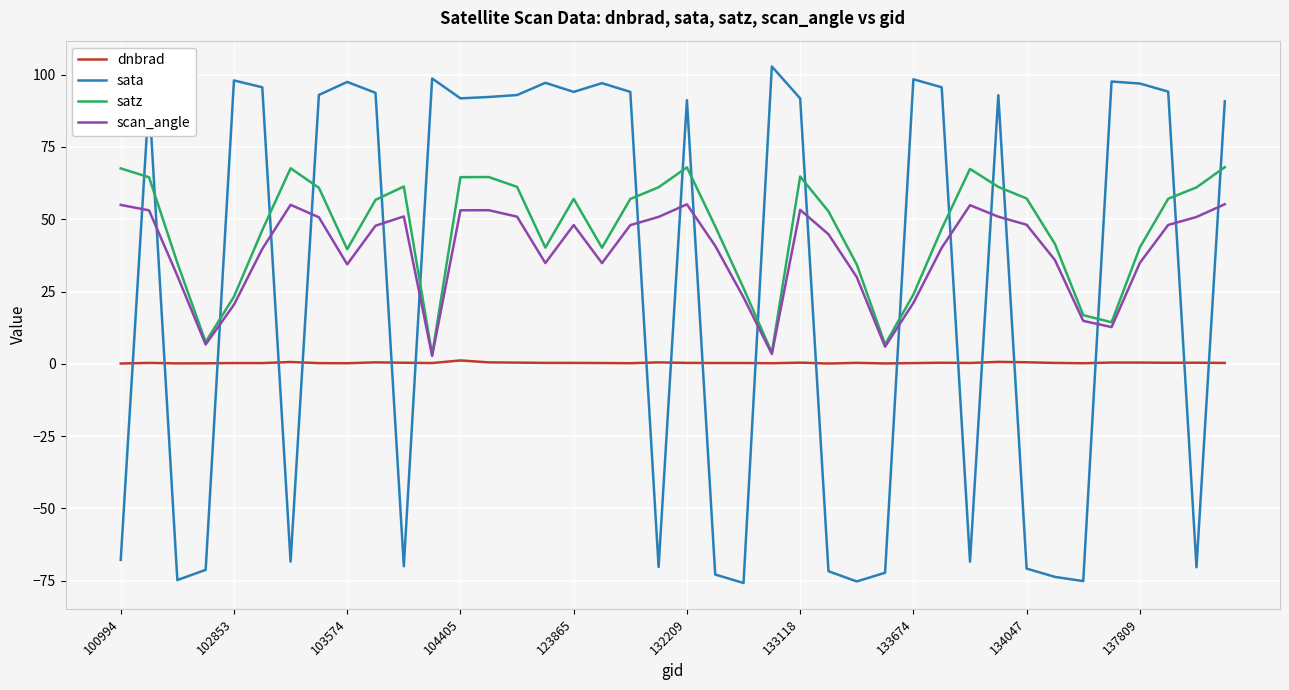

How many lines are shown in the chart?

4